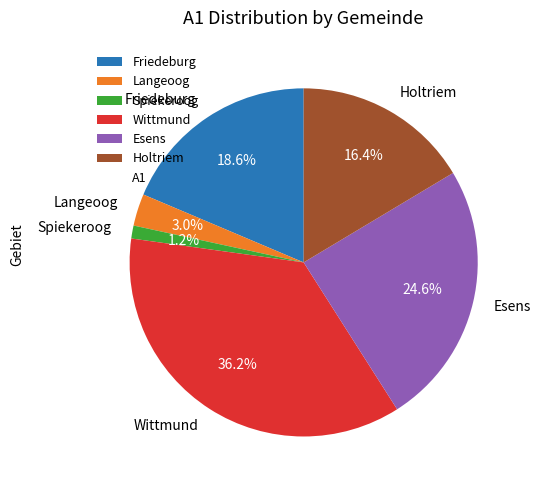

Which has a higher value, Holtriem or Esens?

Esens